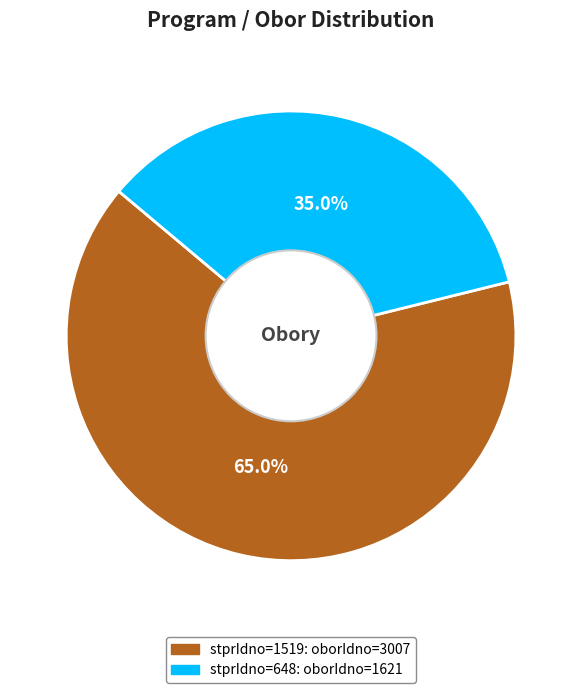

Is there a majority slice in this chart?

Yes